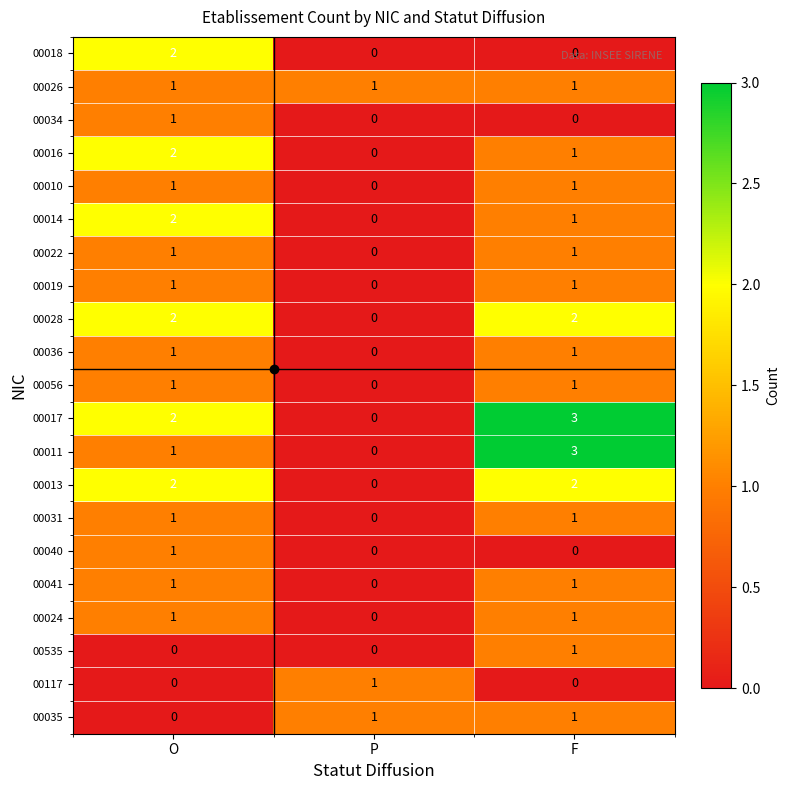

Rank the categories by 00017 value from lowest to highest.

P, O, F